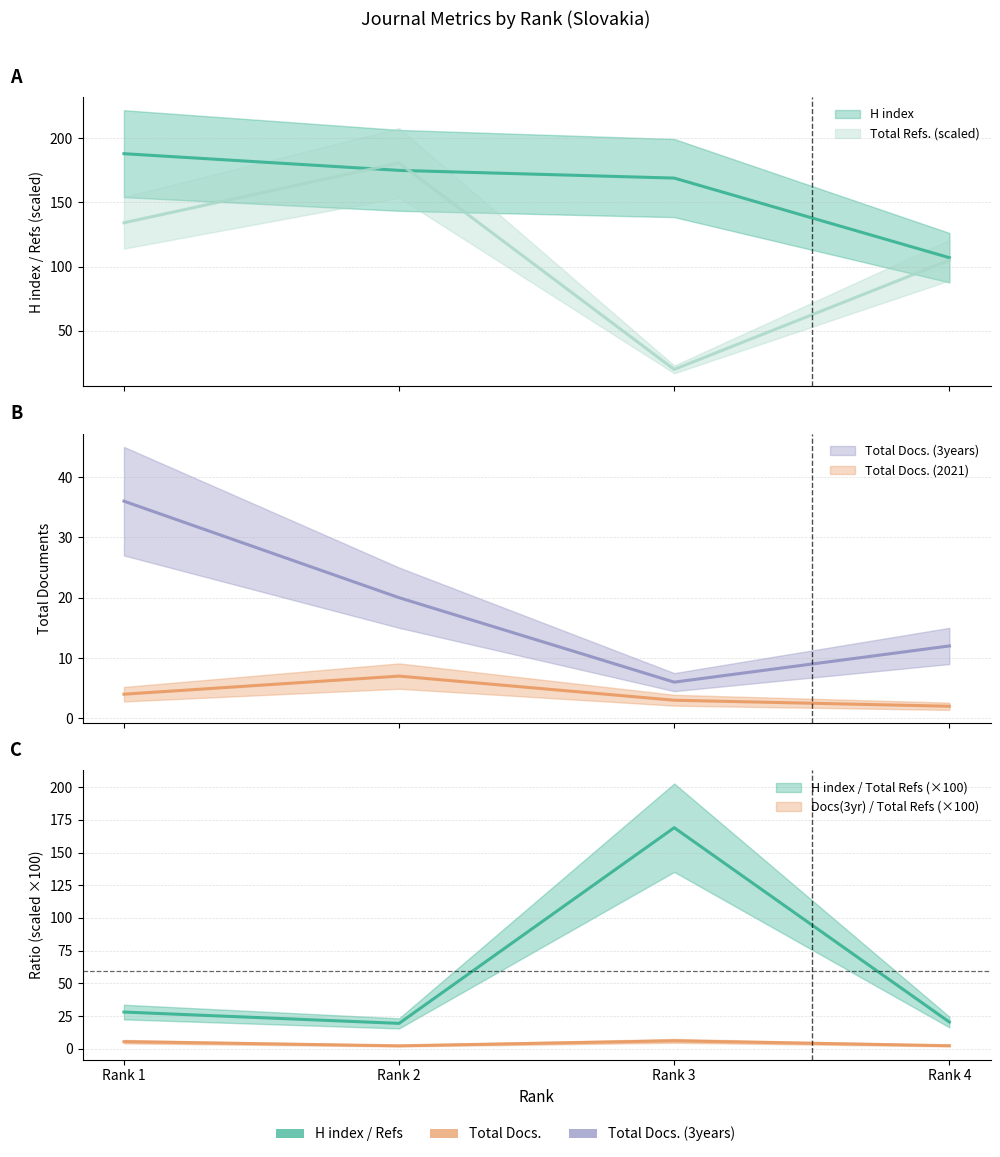

Reading left to right, what are all the values shown in this chart?

H index: 188.0	175.0	169.0	107.0
Total Docs. (2021): 4.0	7.0	3.0	2.0
Total Docs. (3years): 36.0	20.0	6.0	12.0
Total Refs.: 134.2	180.8	20.0	105.0